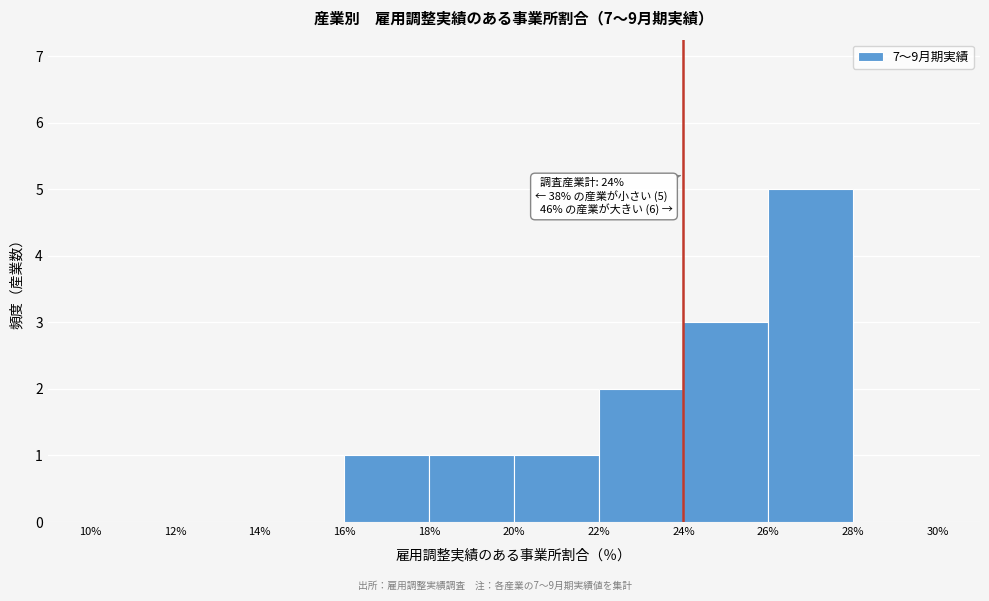

Over which range of the x-axis is the bar tallest?

26% to 28%